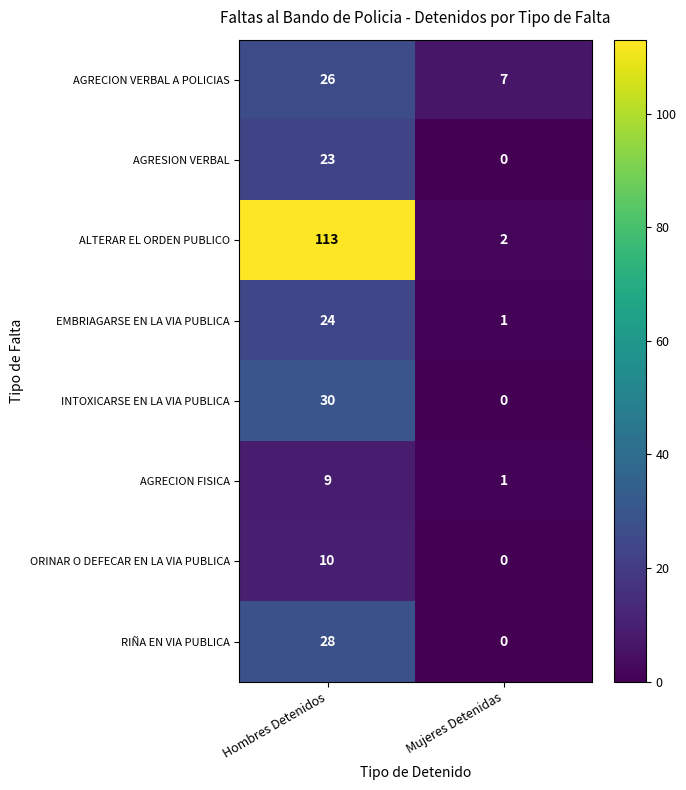

Which category has the lowest value in the EMBRIAGARSE EN LA VIA PUBLICA series?

Mujeres Detenidas